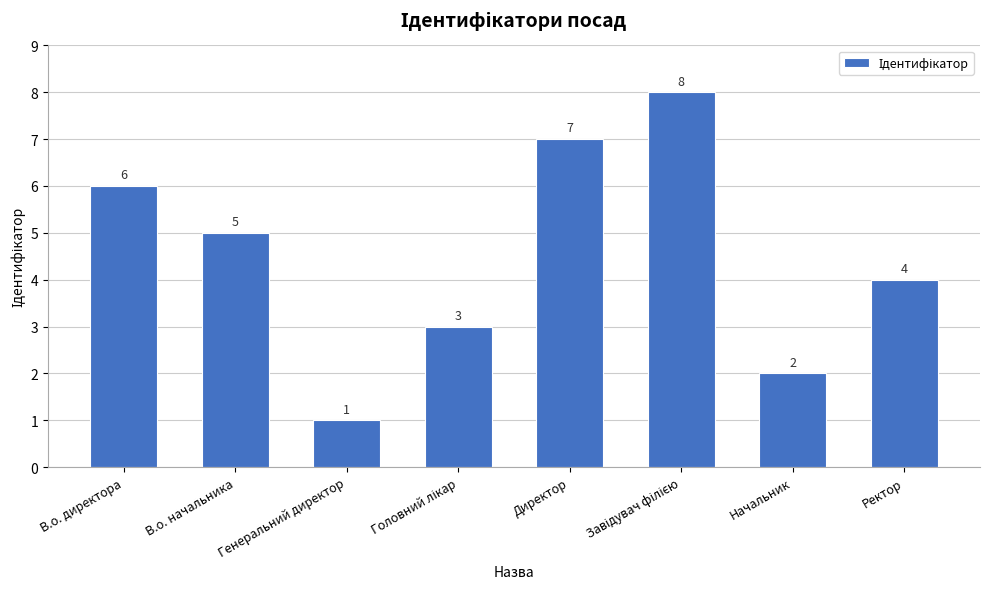

What position from the right is Ректор?

1